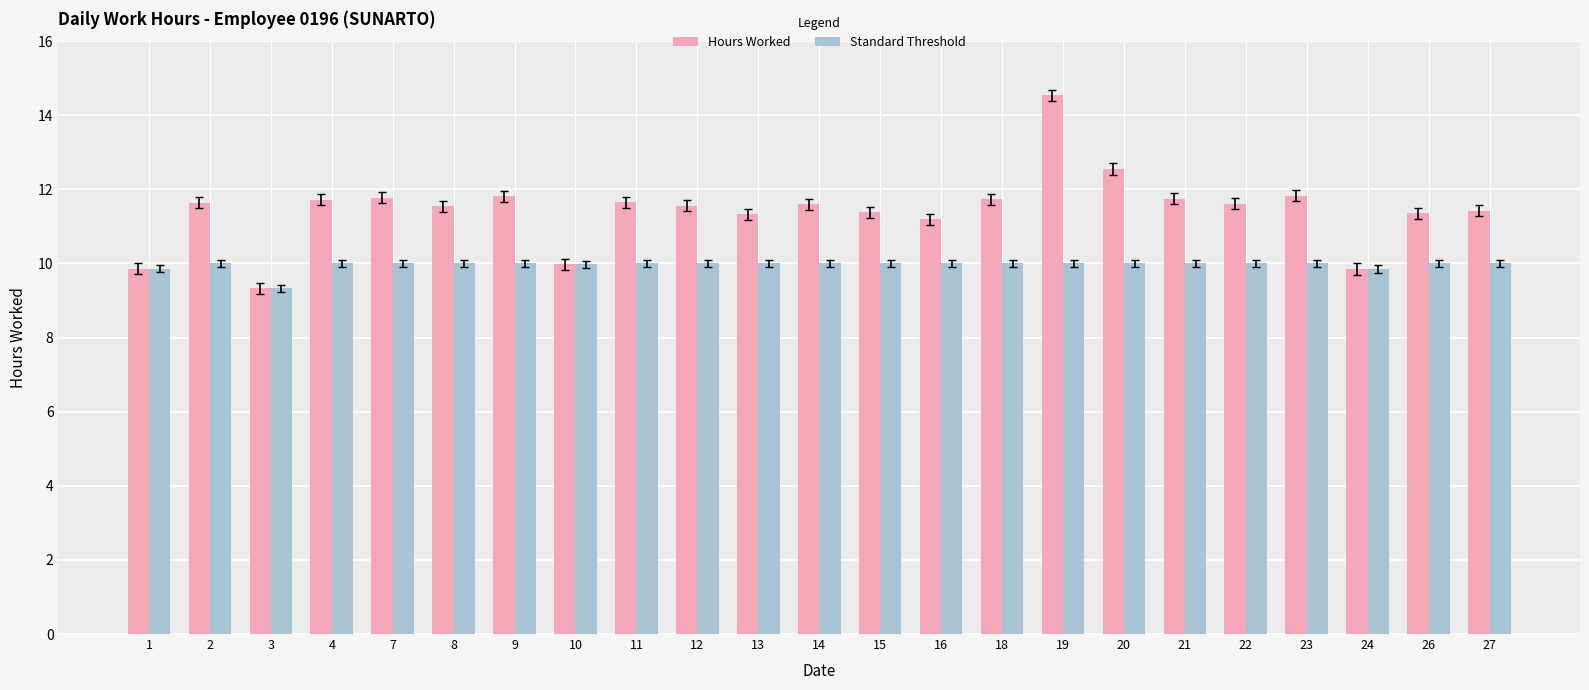

At which label is Standard Threshold closest to 9?

3